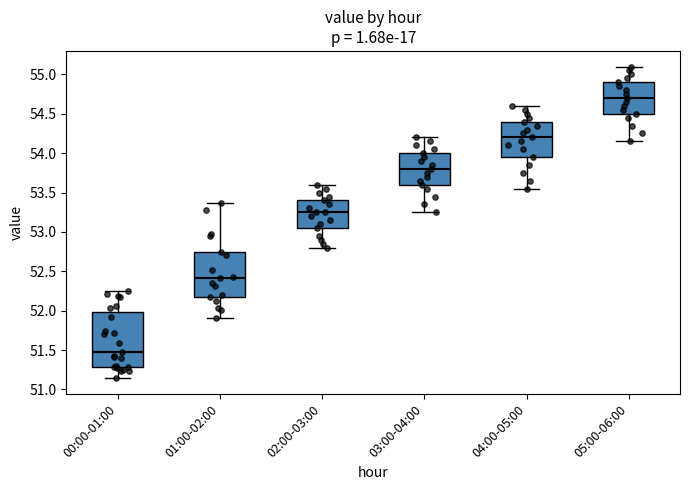

Reading left to right, read every box against the y-axis: the position of its median line, the range the box covers, and the ends of its whiskers. The values are not printed on the chart, so give them approximately, as read against the axis.

00:00-01:00: median 51.50, box 51.30 to 52.00, whiskers 51.15 to 52.25
01:00-02:00: median 52.40, box 52.15 to 52.75, whiskers 51.90 to 53.35
02:00-03:00: median 53.25, box 53.05 to 53.40, whiskers 52.80 to 53.60
03:00-04:00: median 53.80, box 53.60 to 54.00, whiskers 53.25 to 54.20
04:00-05:00: median 54.20, box 53.95 to 54.40, whiskers 53.55 to 54.60
05:00-06:00: median 54.70, box 54.50 to 54.90, whiskers 54.15 to 55.10